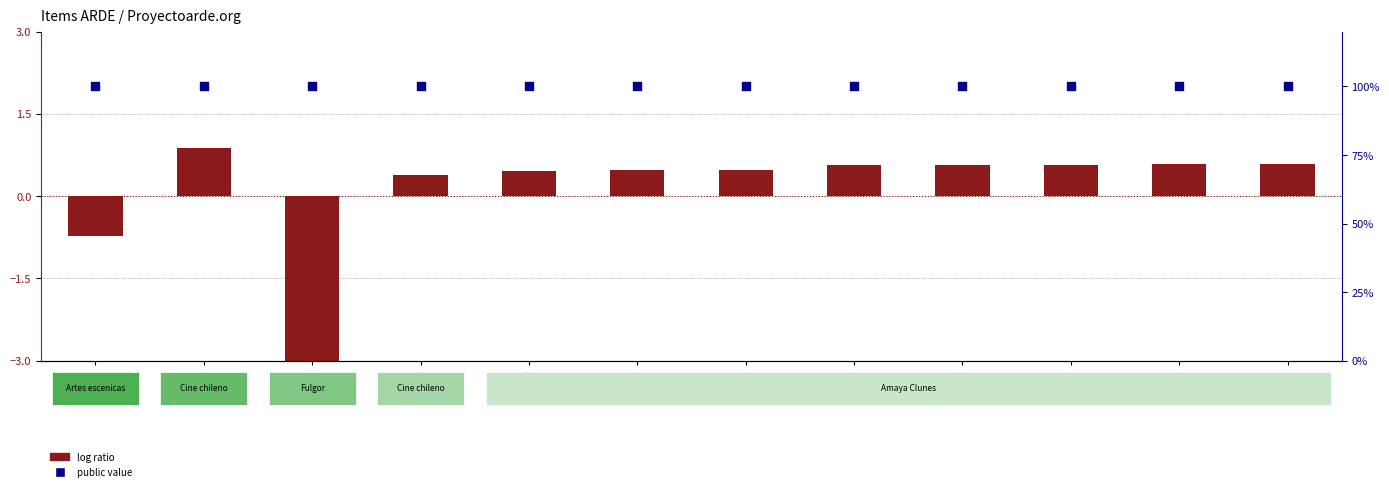

Which series has the largest total across all categories?

public (0-100 scale)